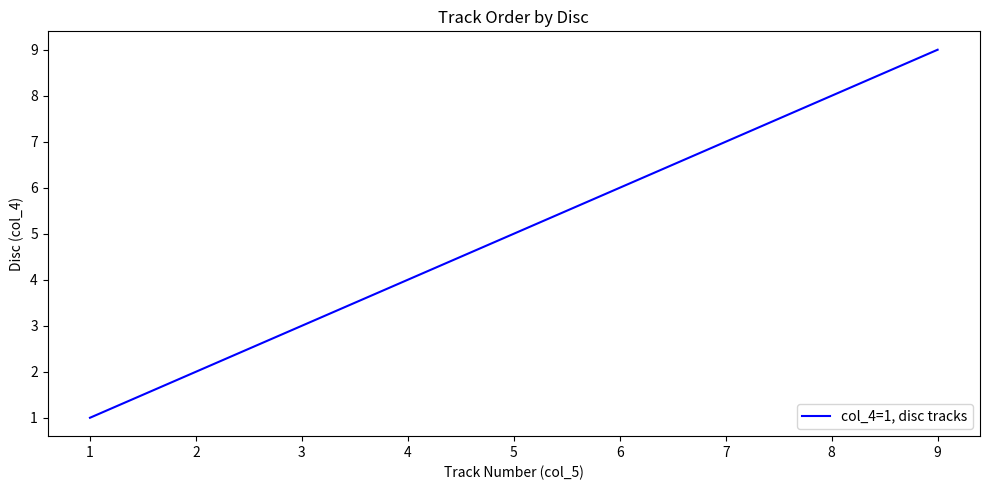

Rank the categories by value from highest to lowest.

9, 8, 7, 6, 5, 4, 3, 2, 1